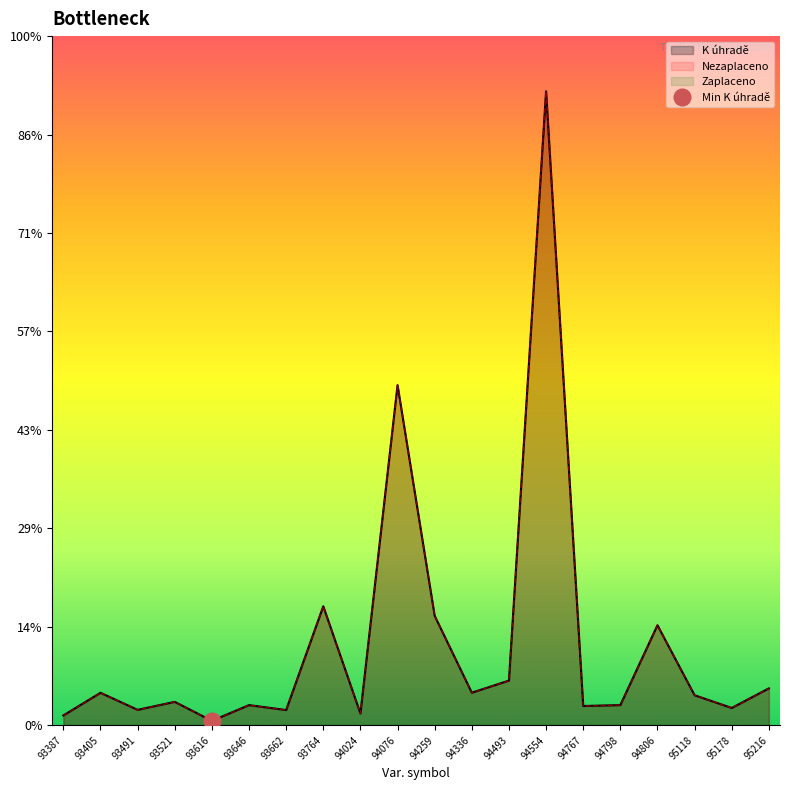

Reading left to right, list all the values displayed in this chart.

K úhradě: 1000	3300	1570	2380	450	2050	1550	12086	1200	34550	11115	3310	4540	64400	1960	2050	10160	3050	1760	3750
Nezaplaceno: 1000	3300	1570	2380	450	2050	1550	12086	1200	34550	11115	3310	4540	64400	1960	2050	10160	3050	1760	3750